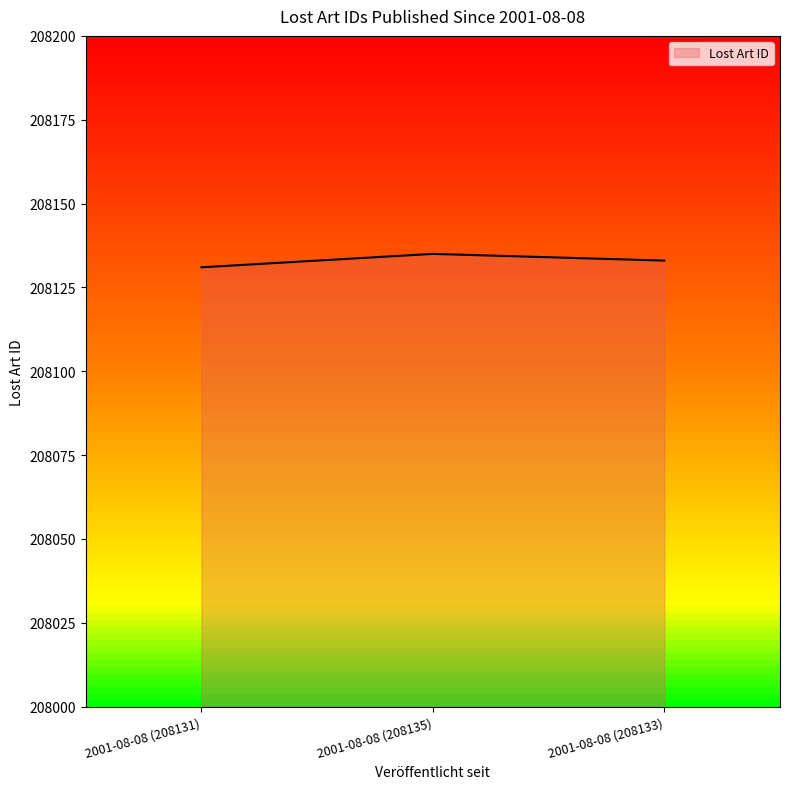

What is the change in value from 2001-08-08 (208131) to 2001-08-08 (208133)?

+2